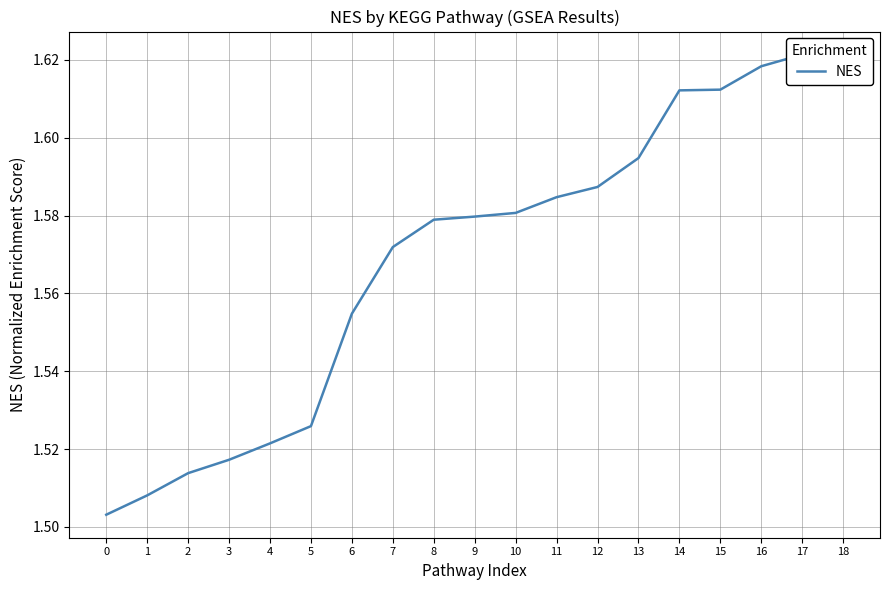

What is the sum of all values?

29.8